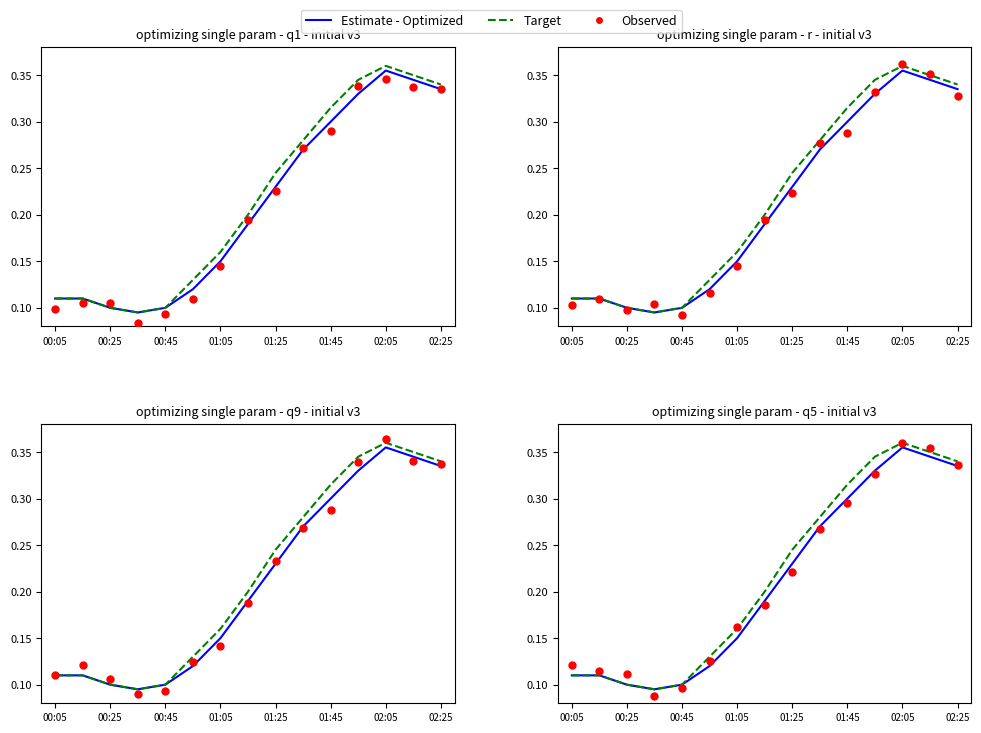

At which category is the sum across all series the highest?

12